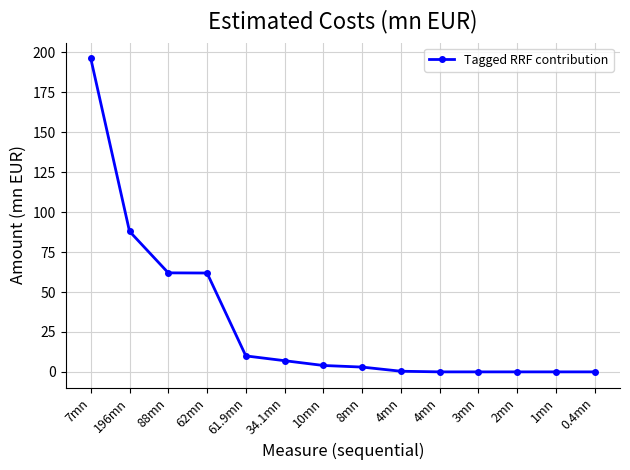

Rank the categories by value from lowest to highest.

4mn, 3mn, 2mn, 1mn, 0.4mn, 4mn, 8mn, 10mn, 34.1mn, 61.9mn, 62mn, 88mn, 196mn, 7mn